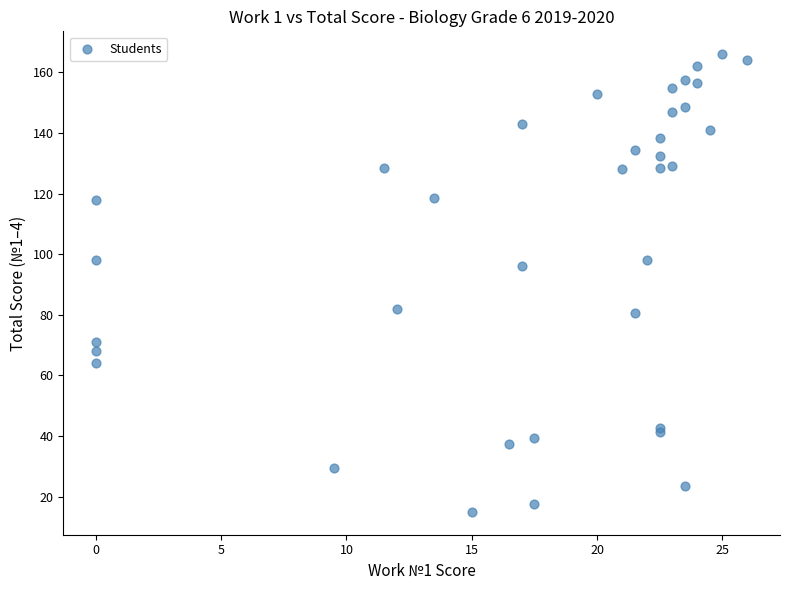

What Y value in the scatter plot is closest to 90?

96.0